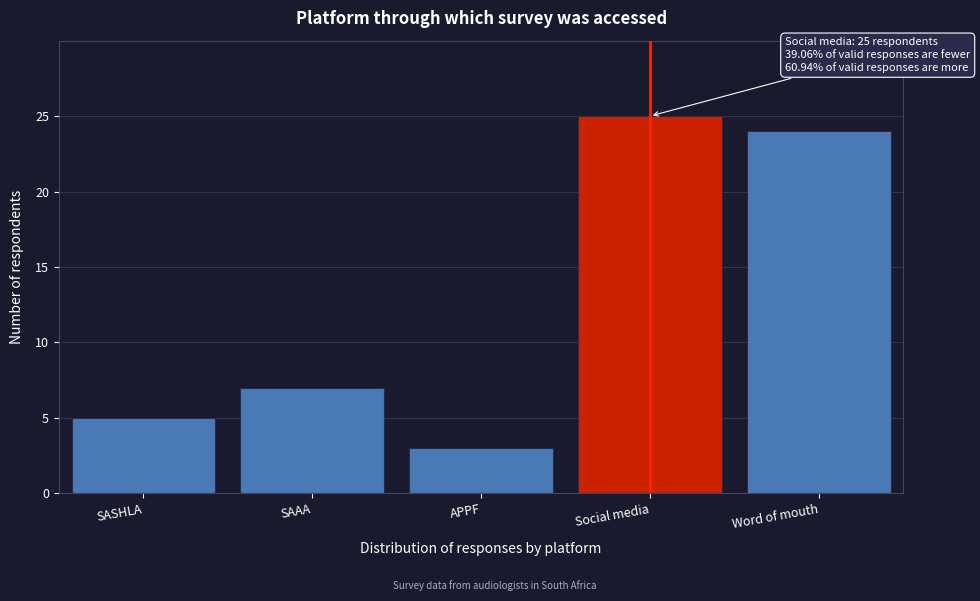

Reading right to left, what are all the values shown in this chart?

24	25	3	7	5